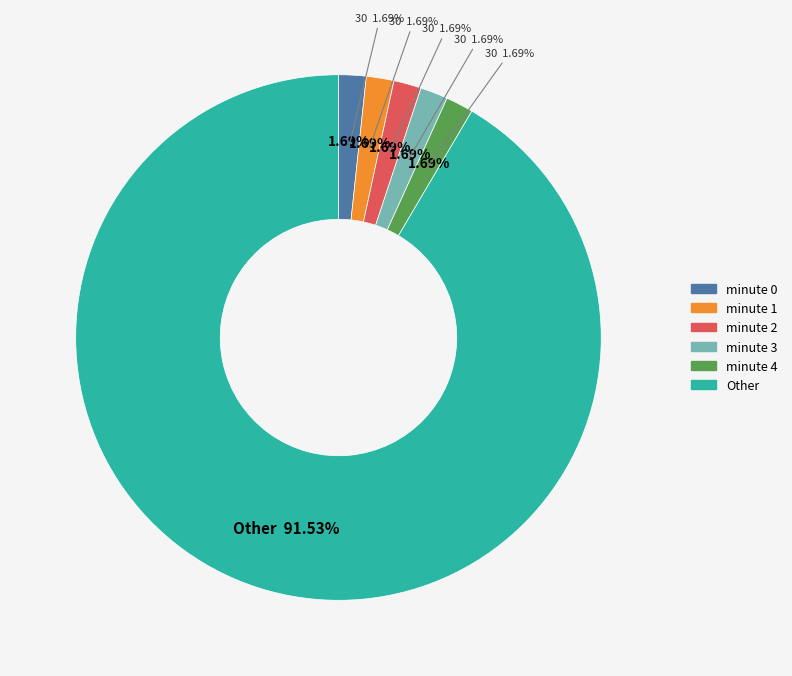

How many segments does this pie chart have?

6